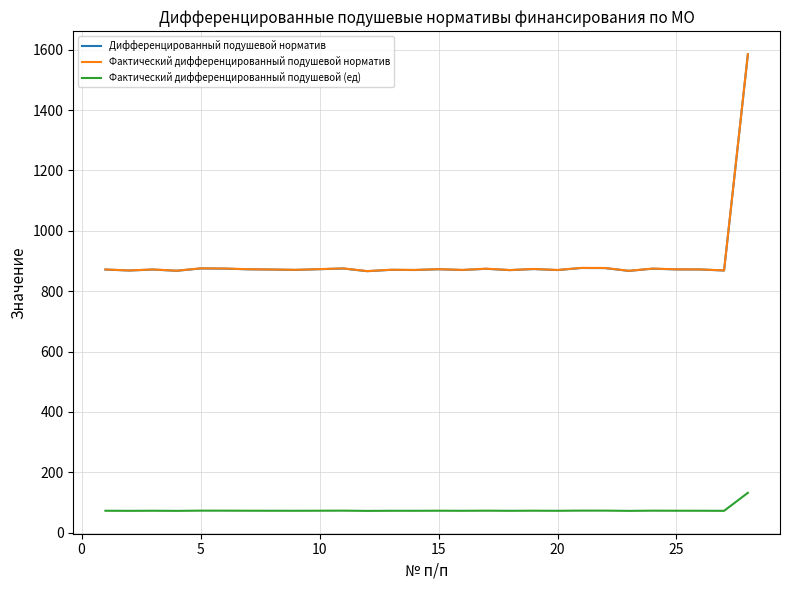

True or false: Дифференцированный подушевой норматив and Фактический дифференцированный подушевой (ед) intersect in this chart.

False